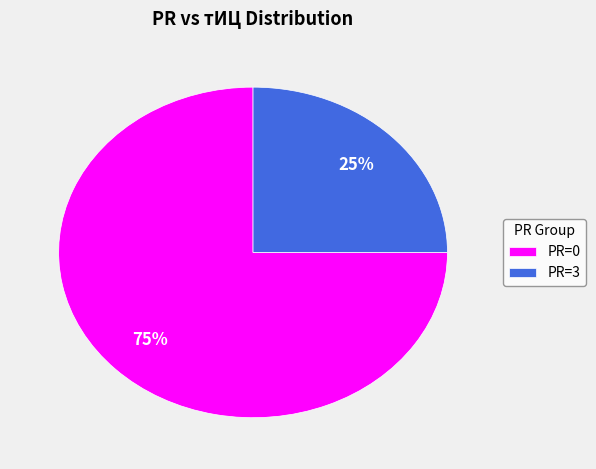

Is the sum of PR=0 and PR=3 greater than half?

Yes